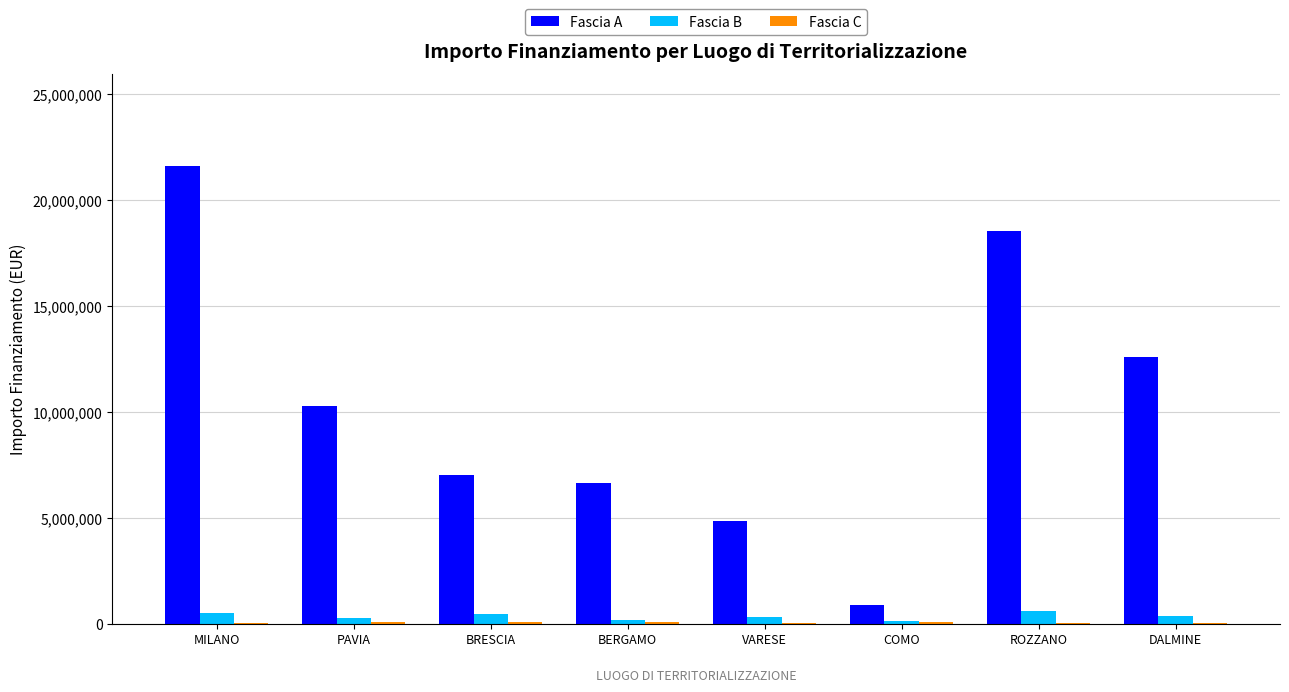

Are the bars grouped side by side (vs. stacked)?

Yes